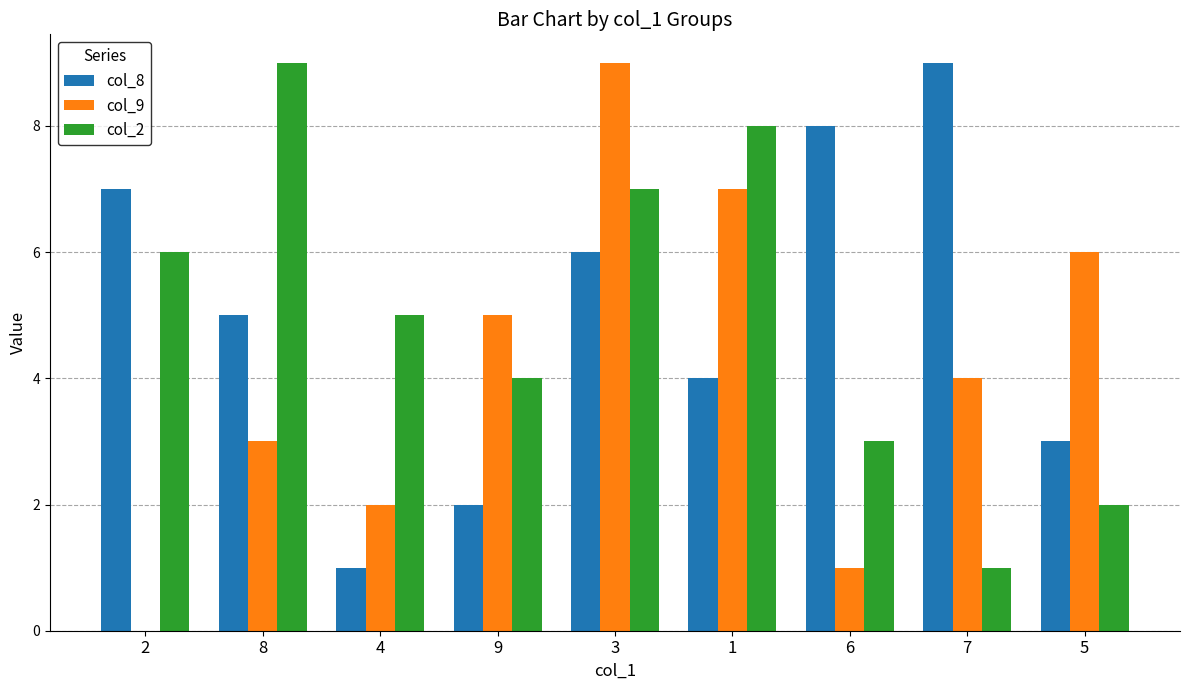

The col_2 series shows 10 at 3. True or false?

False